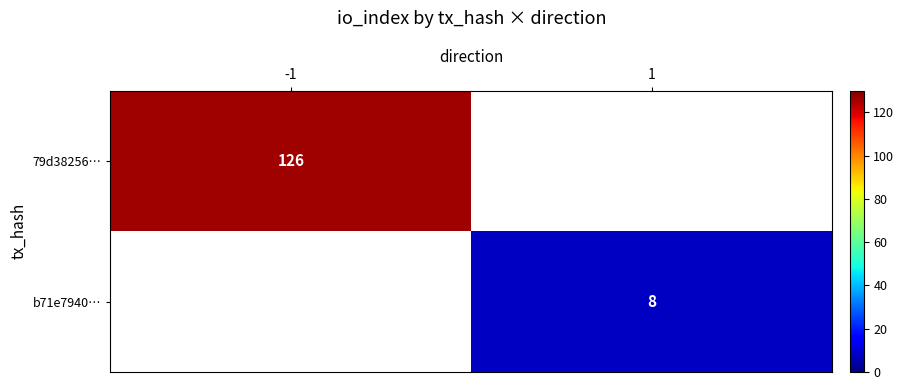

Is the value of 79d38256… at -1 greater than the value of b71e7940… at 1?

Yes